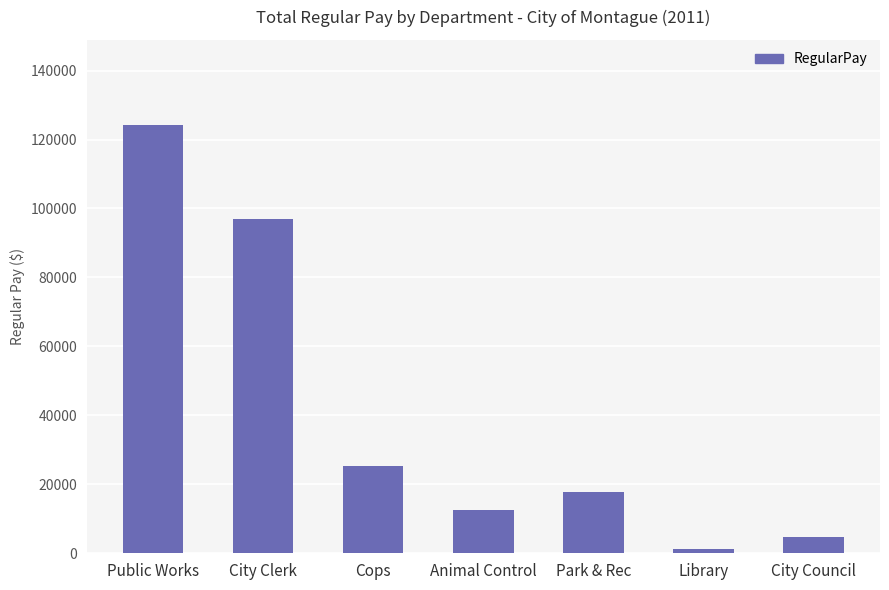

At which category does the chart reach its peak across all series?

Public Works